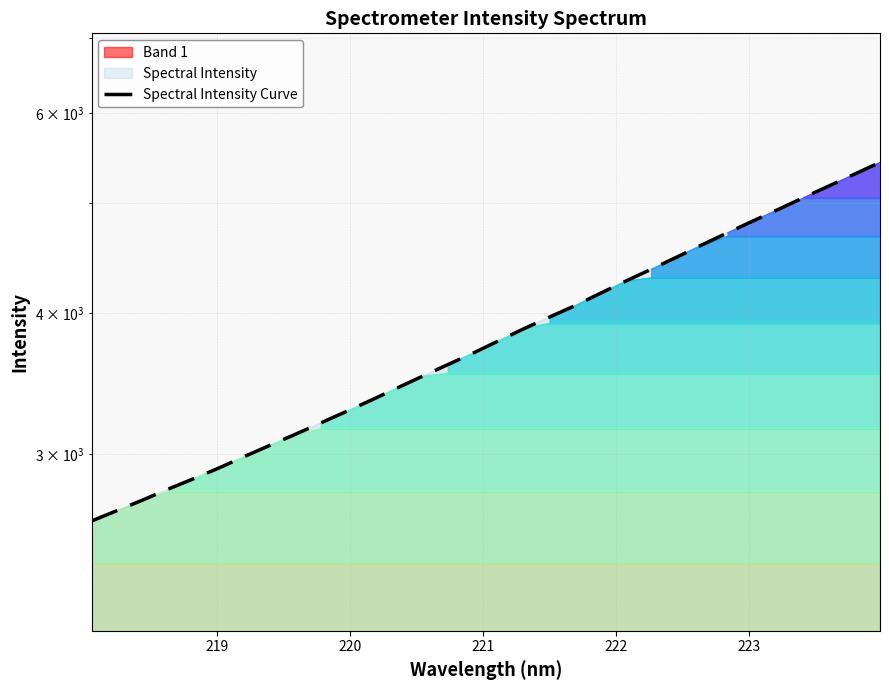

How many values exceed 3779?

16